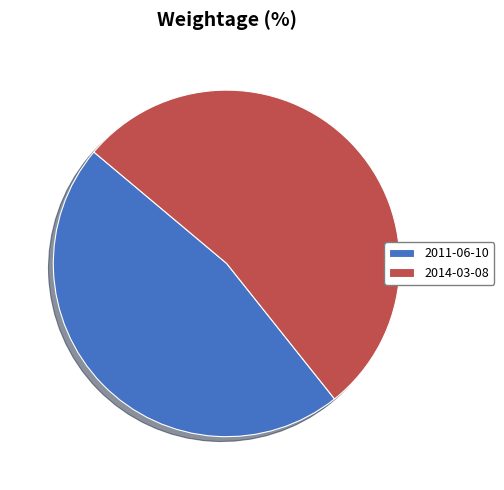

Rank the categories by value from lowest to highest.

2011-06-10, 2014-03-08